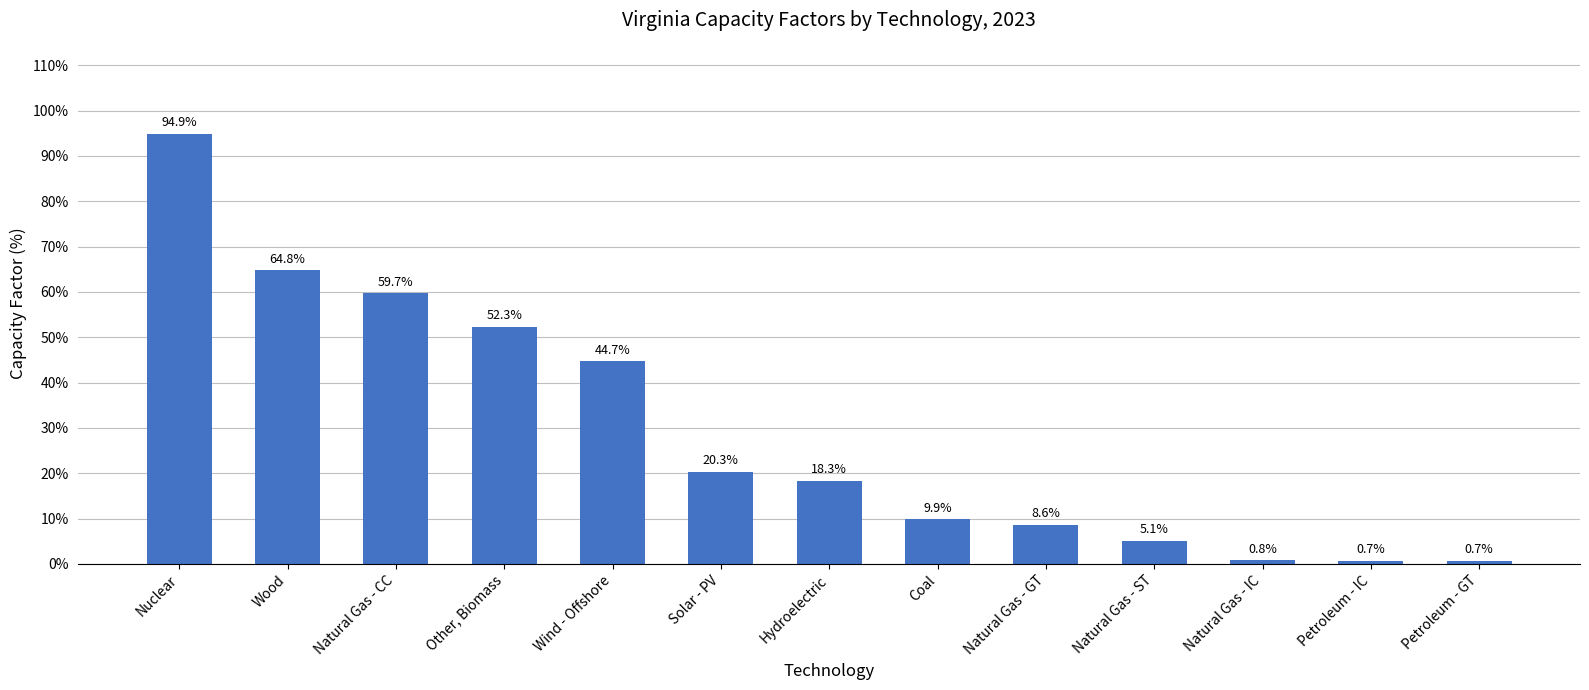

Where does the data first go above 18?

Nuclear